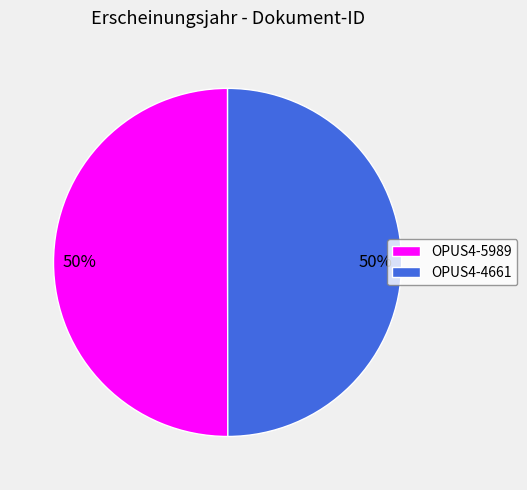

Combined, do OPUS4-4661 and OPUS4-5989 account for over 50%?

Yes